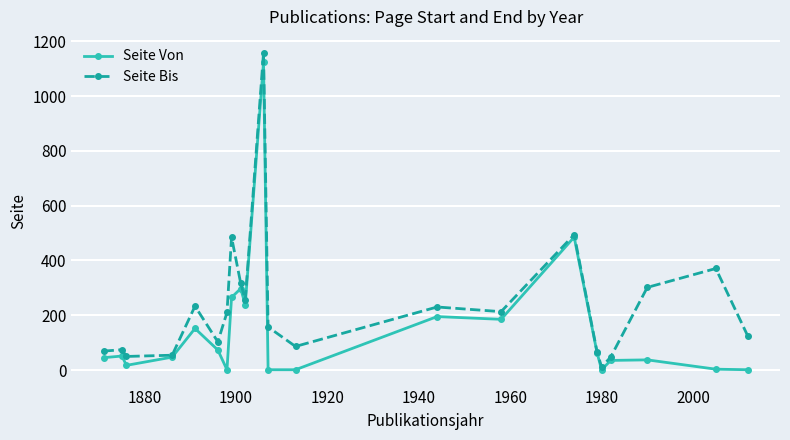

True or false: Seite Bis has more than 2 points higher than both neighbors.

True